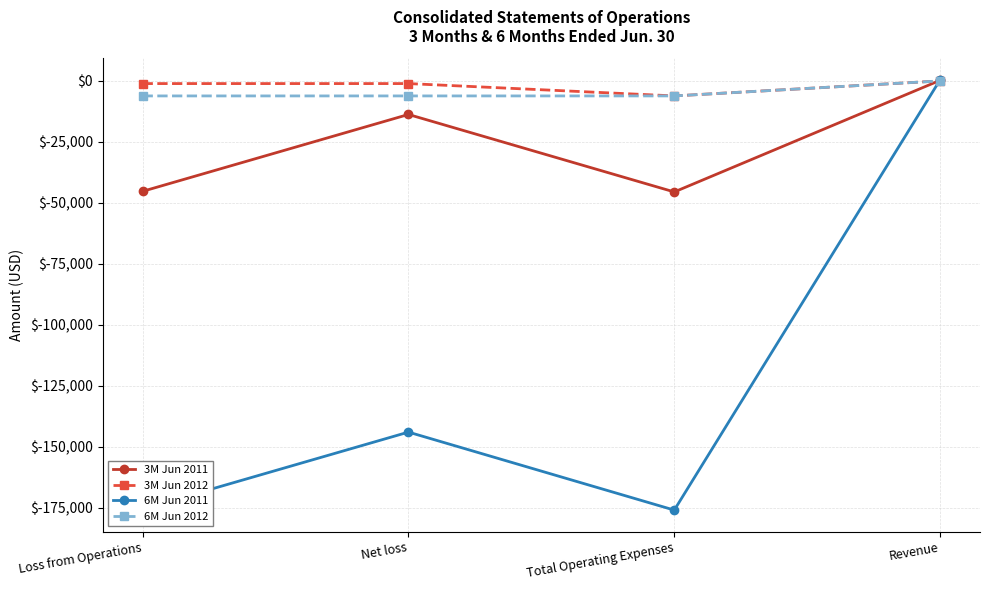

How many negative values does the 3M Jun 2011 series have?

3